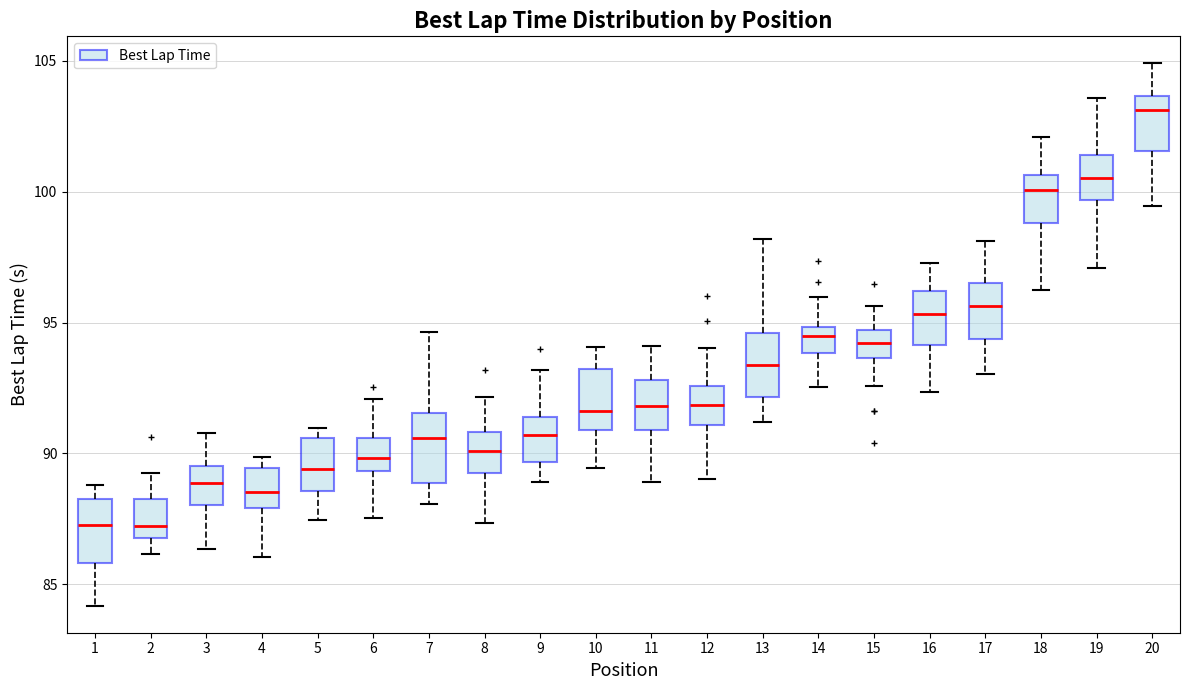

Where is the lower edge of the box at x = 14 on the y-axis? The values are not printed on the chart, so give them approximately, as read against the axis.

94.0